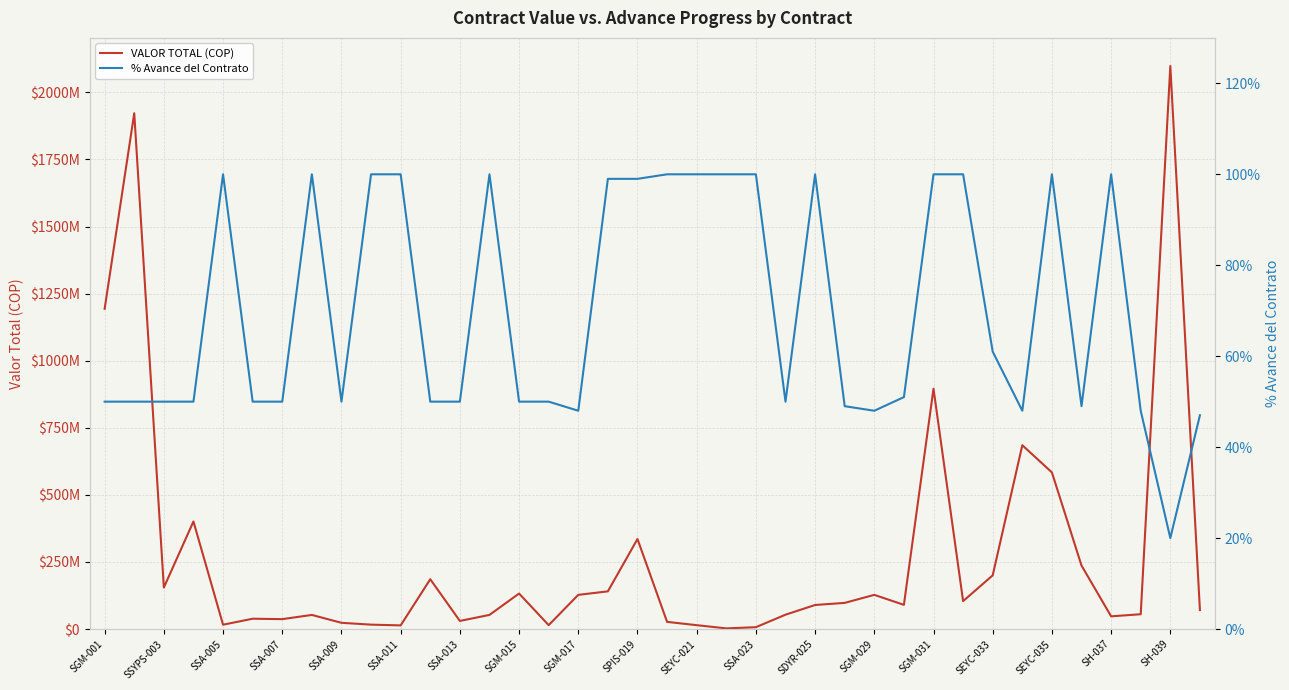

What is the value of the VALOR TOTAL (COP) point at the 32nd from the left?

684964000.0